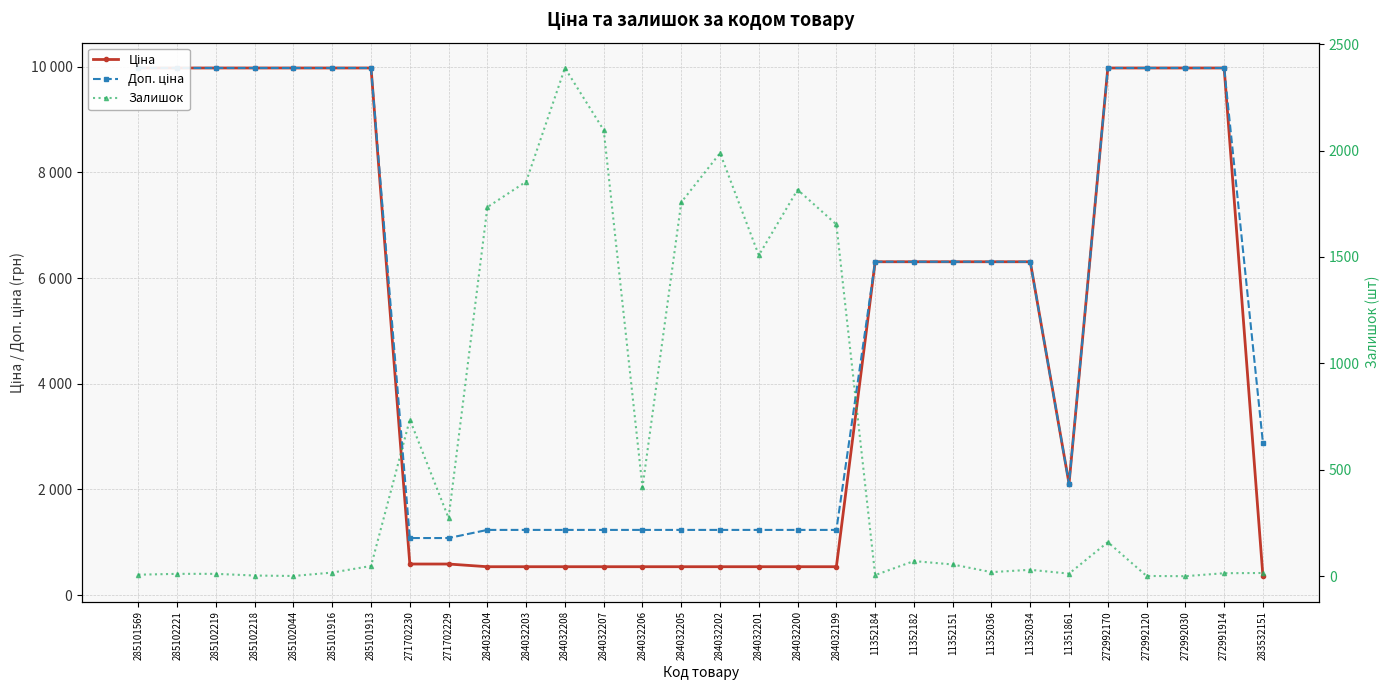

Is the value of Доп. ціна at 272991914 greater than the value of Залишок at 11351861?

Yes